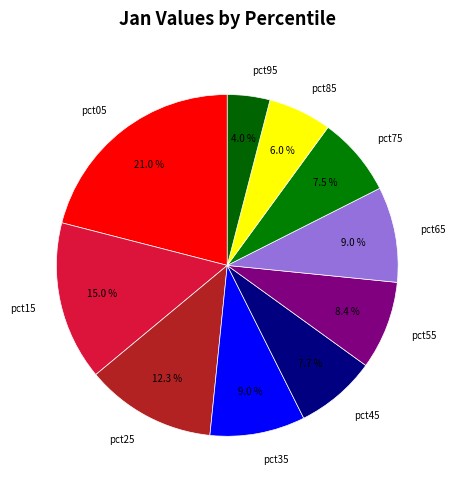

To the nearest percent, what is the difference between the pct15 and pct85 slice percentages?

9%